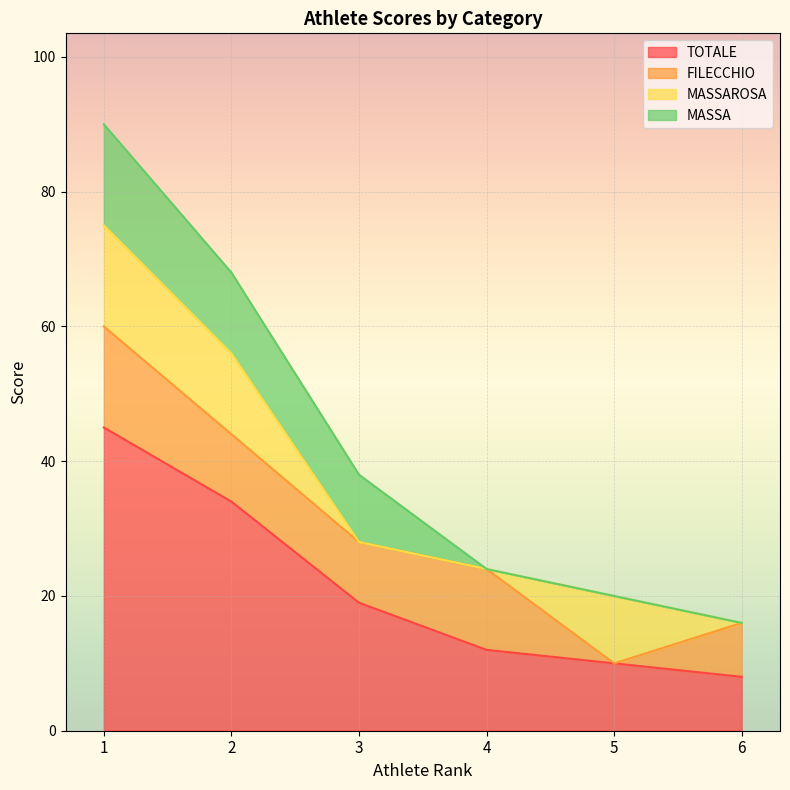

True or false: MASSA and MASSAROSA cross at least once.

False